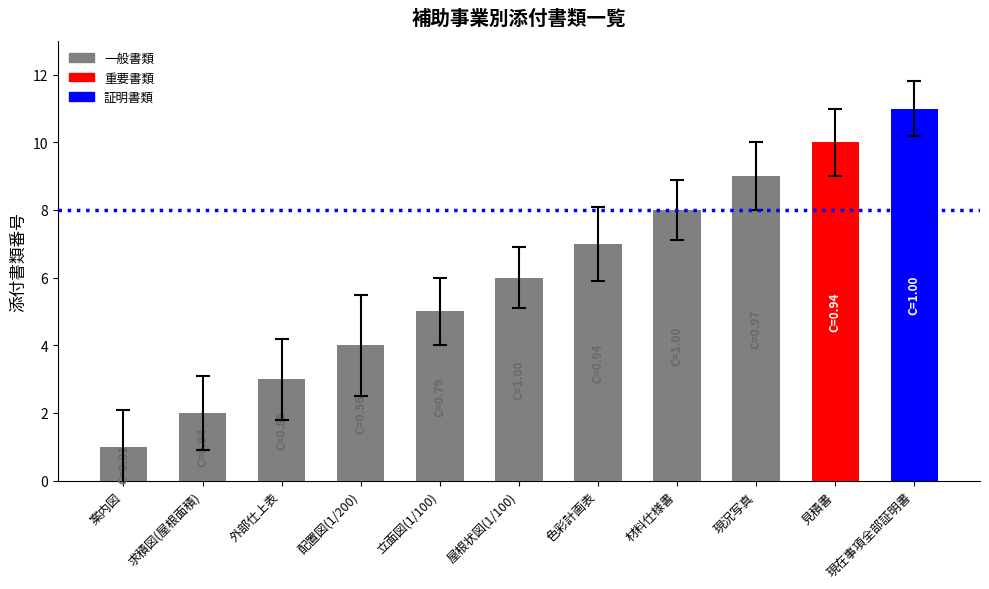

List the labels in order of value, largest first.

現在事項全部証明書, 見積書, 現況写真, 材料仕様書, 色彩計画表, 屋根状図(1/100), 立面図(1/100), 配置図(1/200), 外部仕上表, 求積図(屋根面積), 案内図